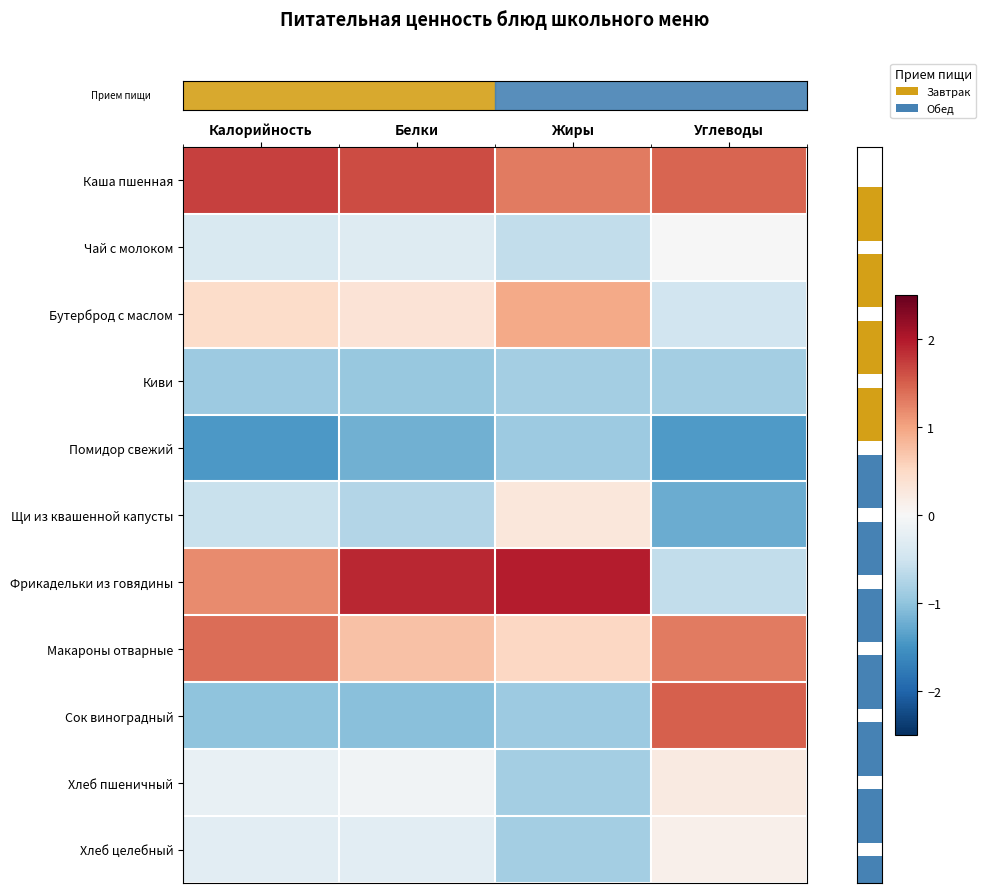

What is the spread (max minus min) of values at Жиры?

2.9